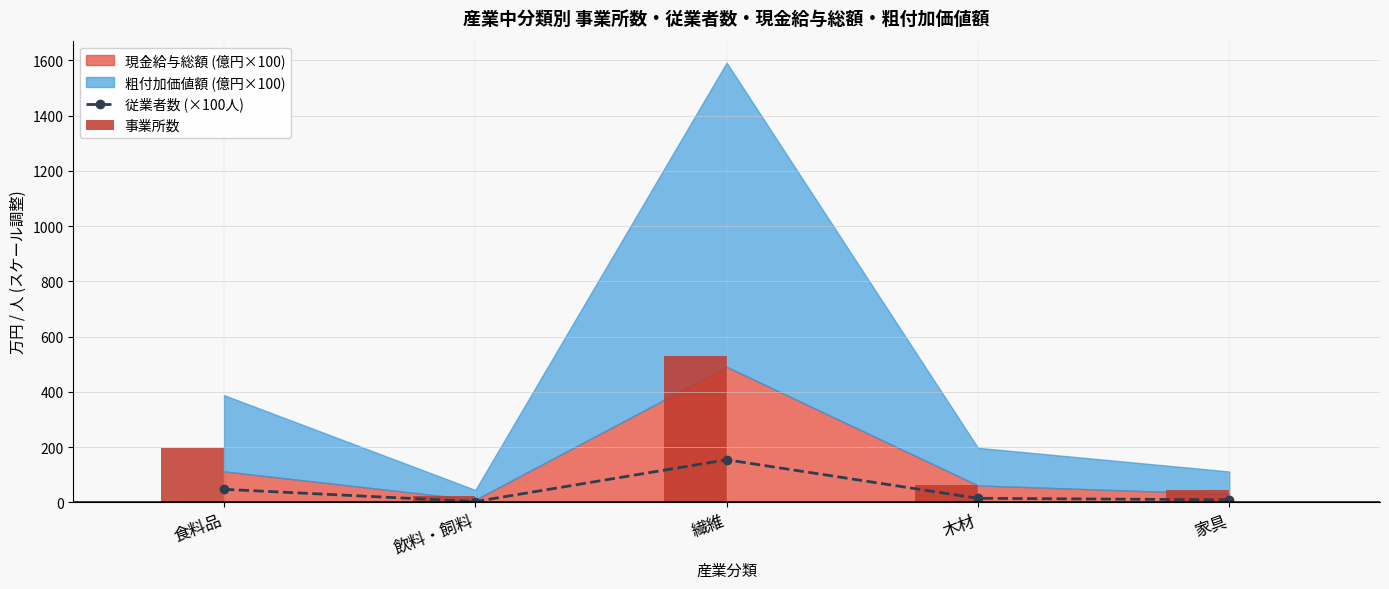

What is the difference between the maximum and minimum values in the 事業所数 series?

508.0